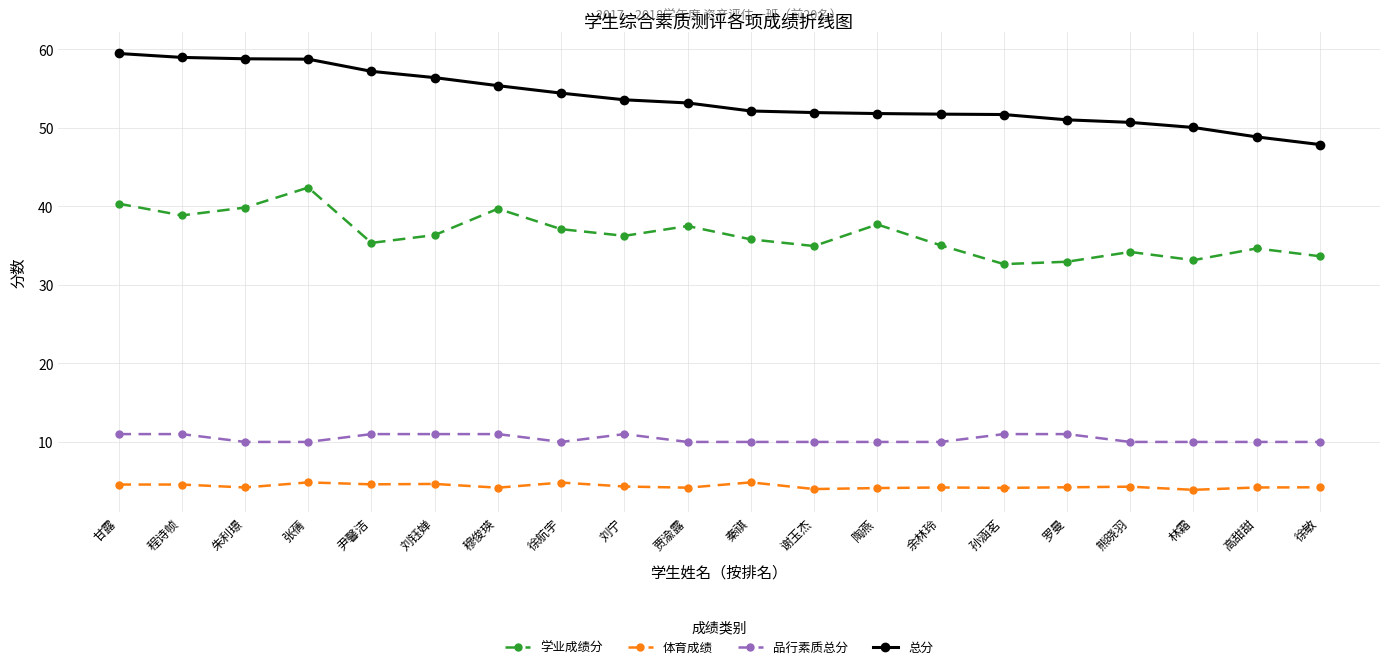

Where does the 体育成绩 series first go above 4?

甘露